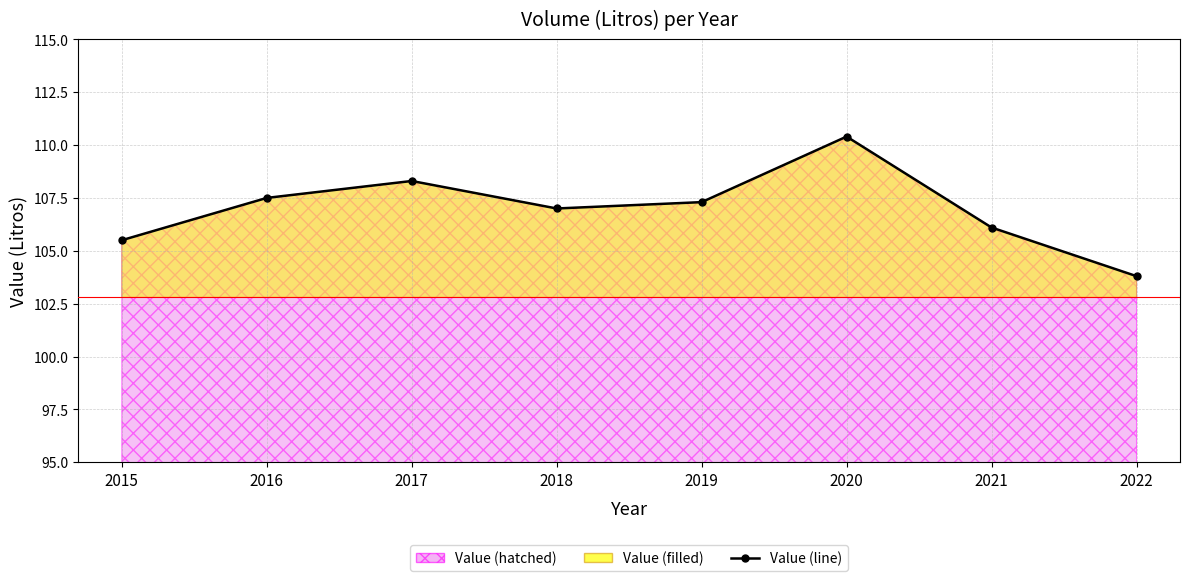

Reading right to left, list all the values displayed in this chart.

2022=103.8	2021=106.1	2020=110.4	2019=107.3	2018=107.0	2017=108.3	2016=107.5	2015=105.5